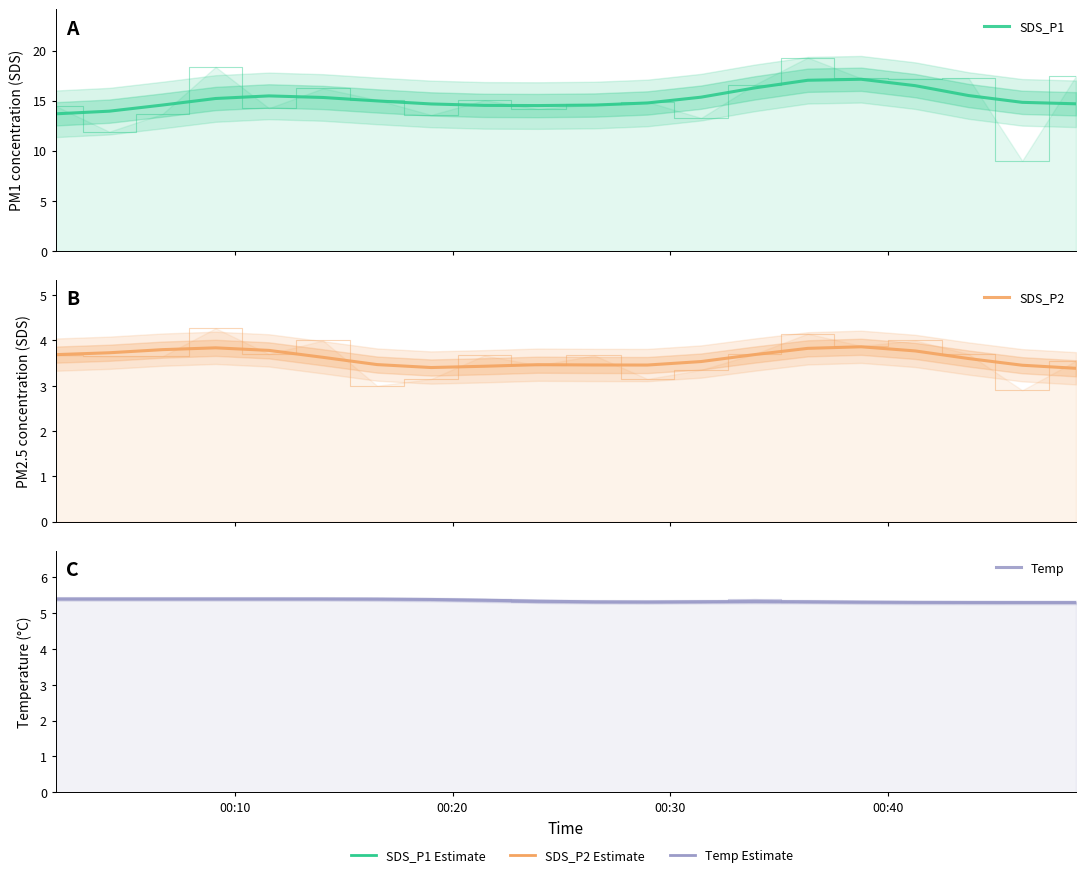

What are all the series names shown in the legend?

SDS_P1, SDS_P2, Temp